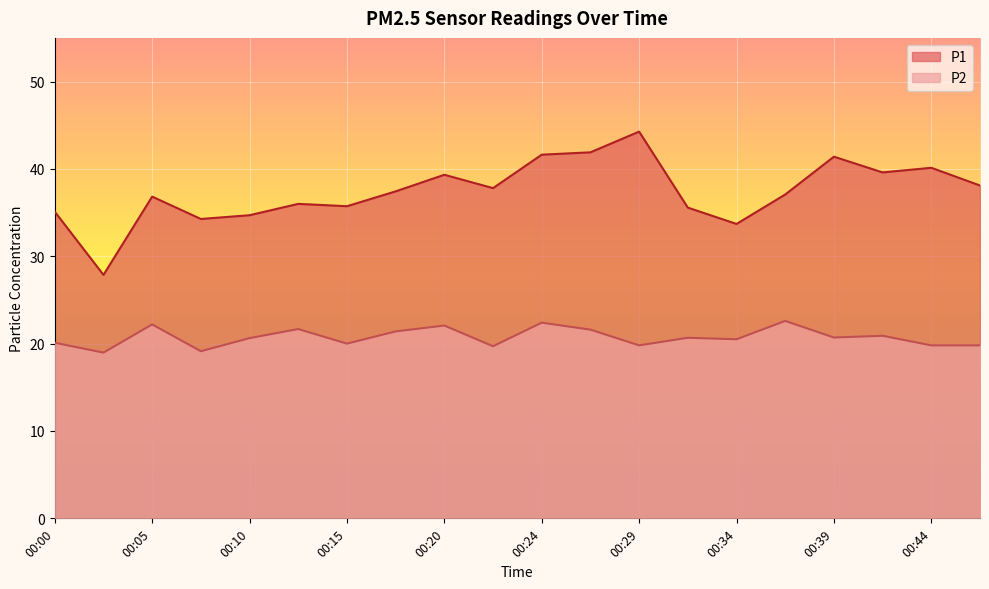

At which category does P2 reach its first local valley?

00:02